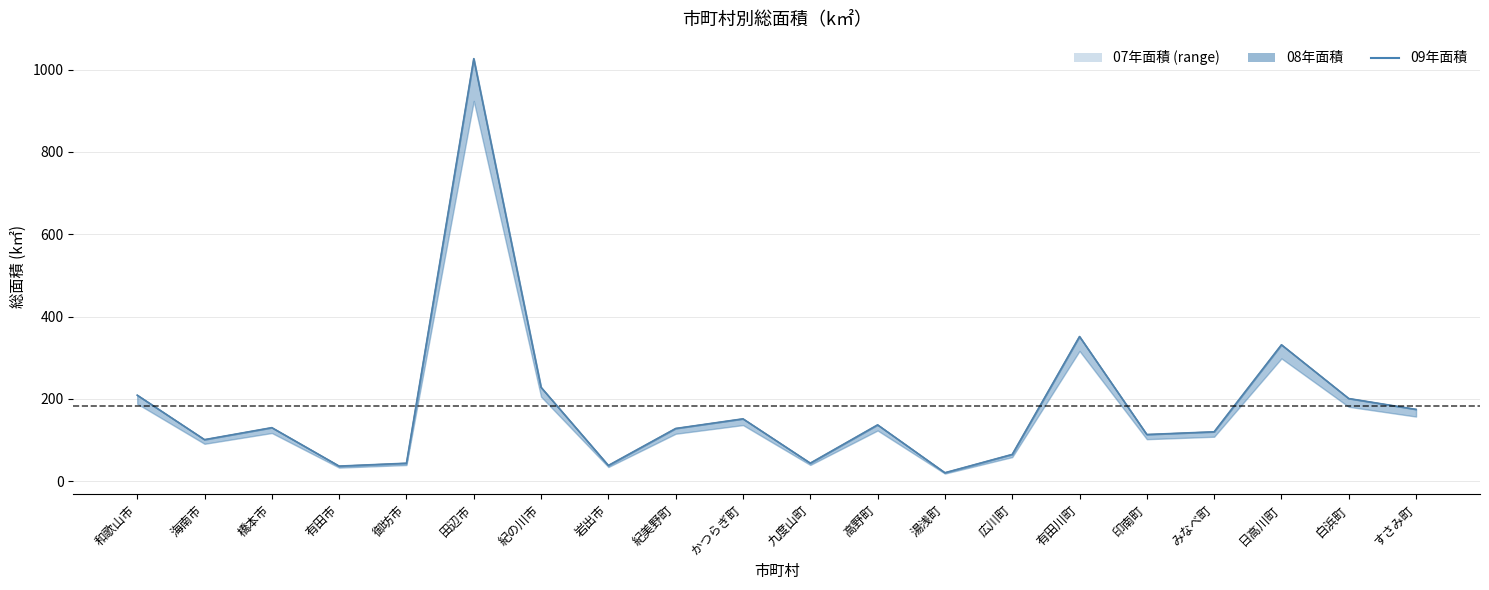

What is the difference between the maximum and minimum values?

1006.0